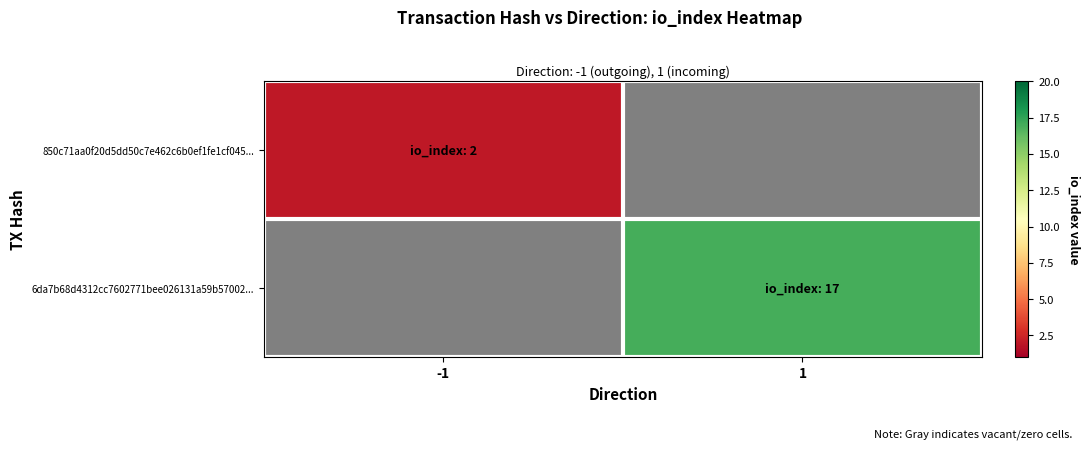

Rank the series by their average value, from lowest to highest.

850c71aa0f20d5dd50c7e462c6b0ef1fe1cf045..., 6da7b68d4312cc7602771bee026131a59b57002...